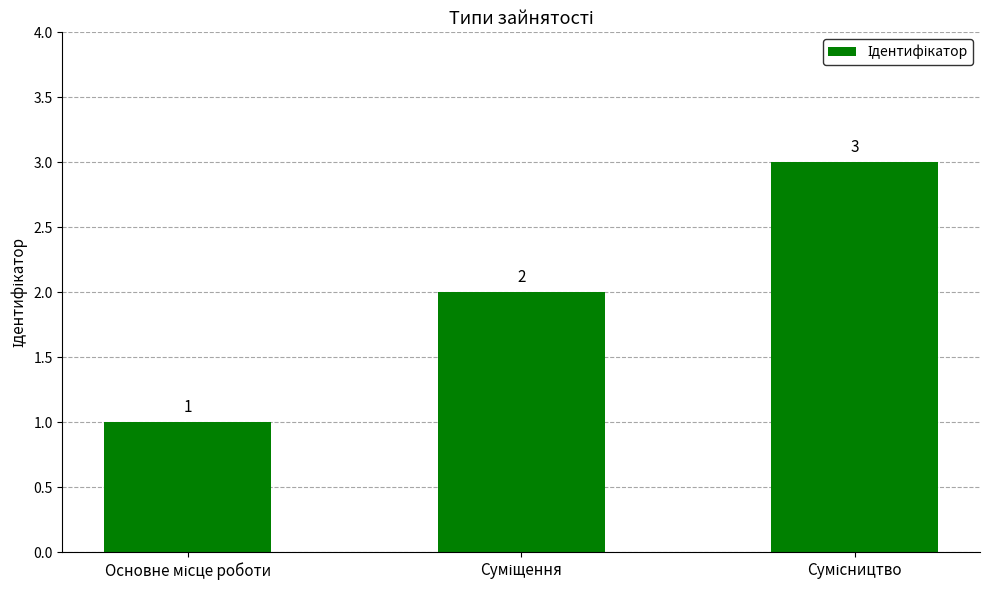

What is the value of the 1st bar from the left?

1